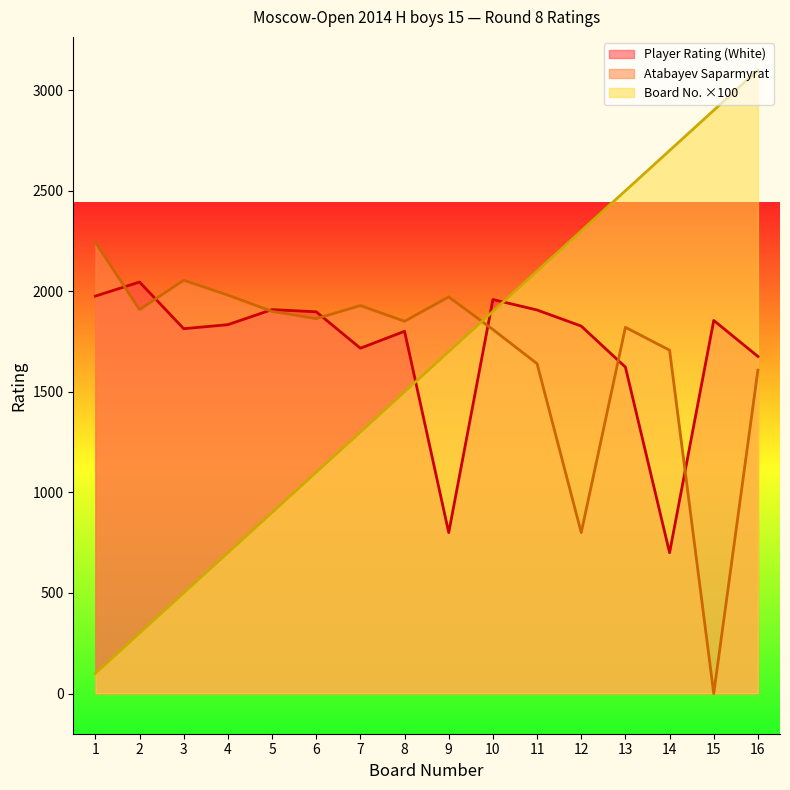

At which category is the sum across all series the highest?

16